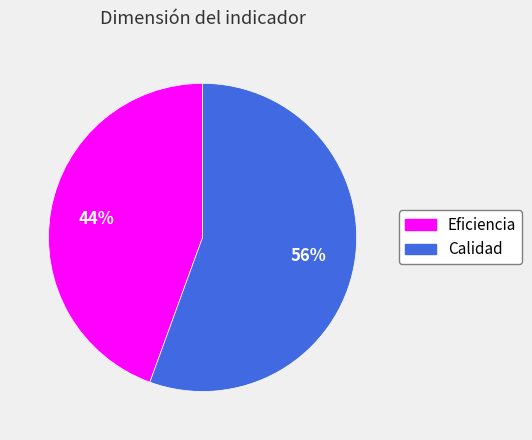

Rank the categories by value from lowest to highest.

Eficiencia, Calidad